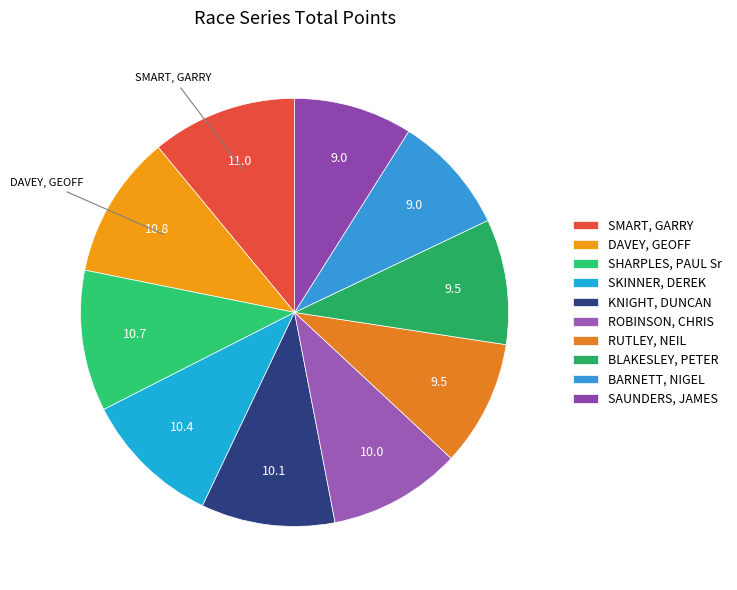

Is it true that SHARPLES, PAUL Sr is 3% of the pie?

False